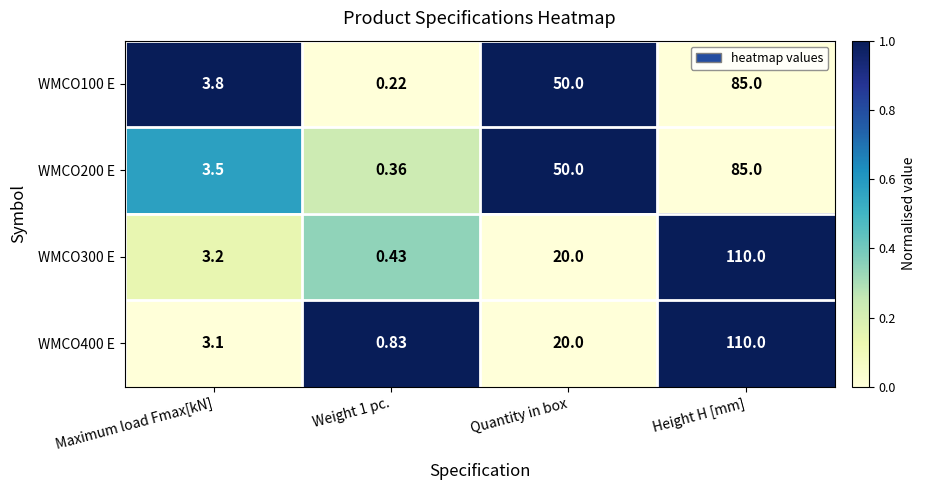

Which series has the widest spread of values?

WMCO300 E